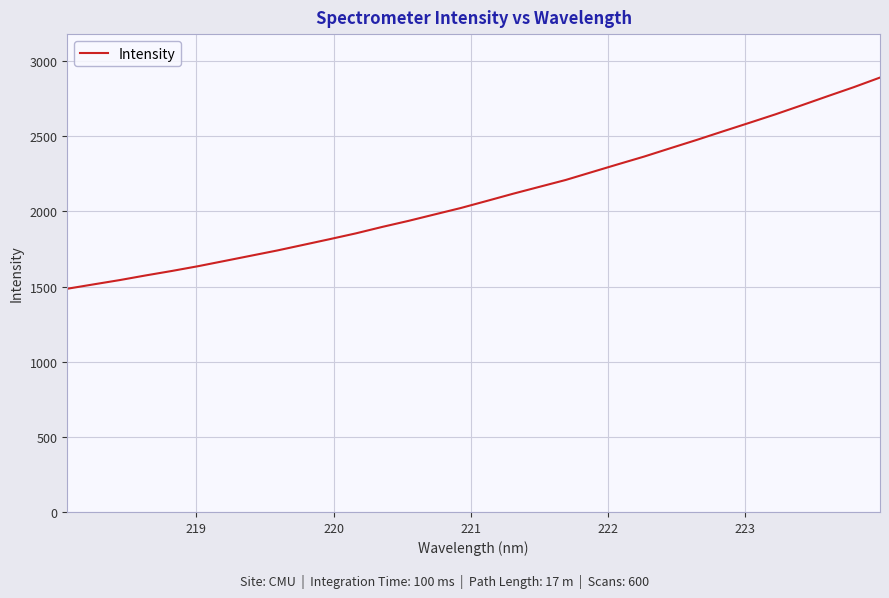

What is the greatest value displayed?

2890.5